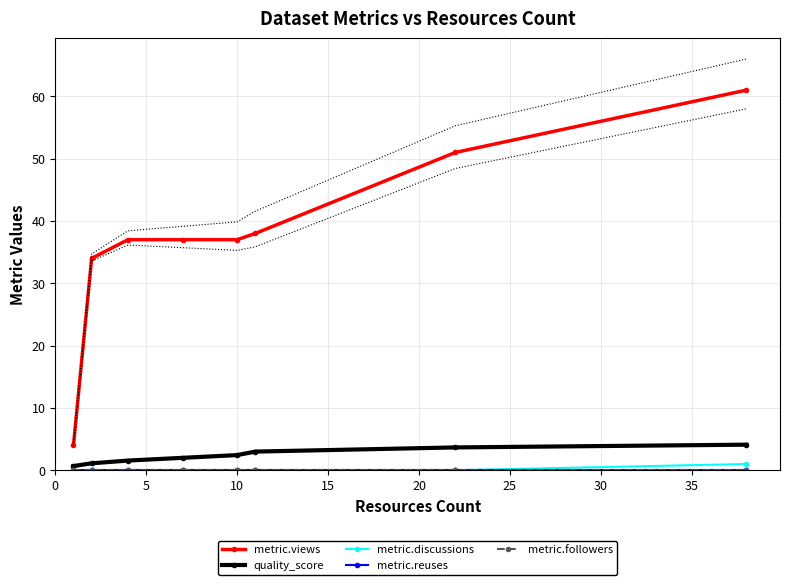

What is the difference between the maximum and second lowest values in the quality_score series?

3.0